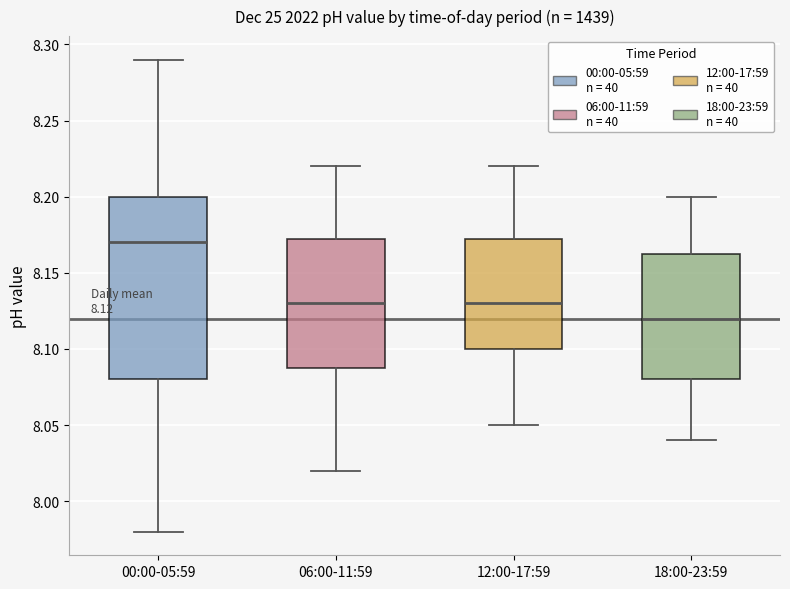

Which box's median line is the lowest?

18:00-23:59